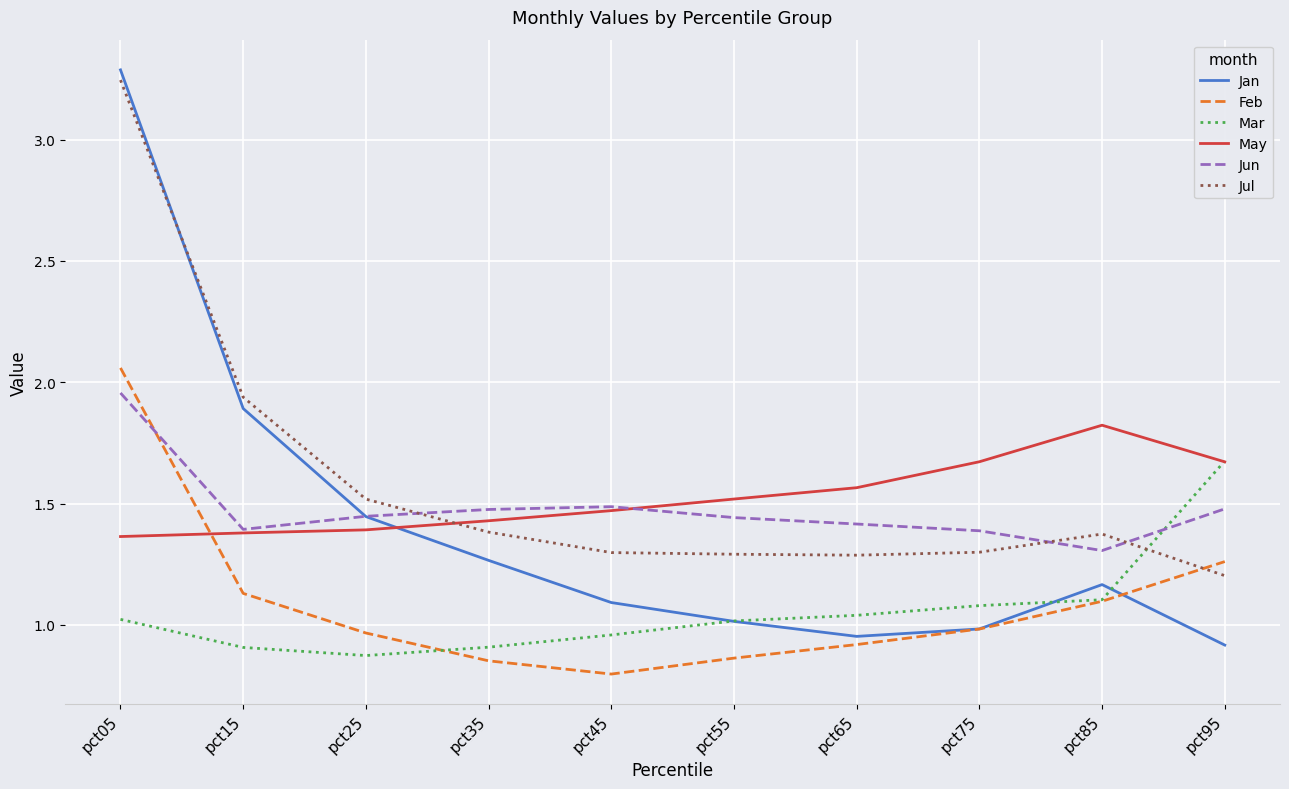

How many intersections are there between Feb and Jun?

1